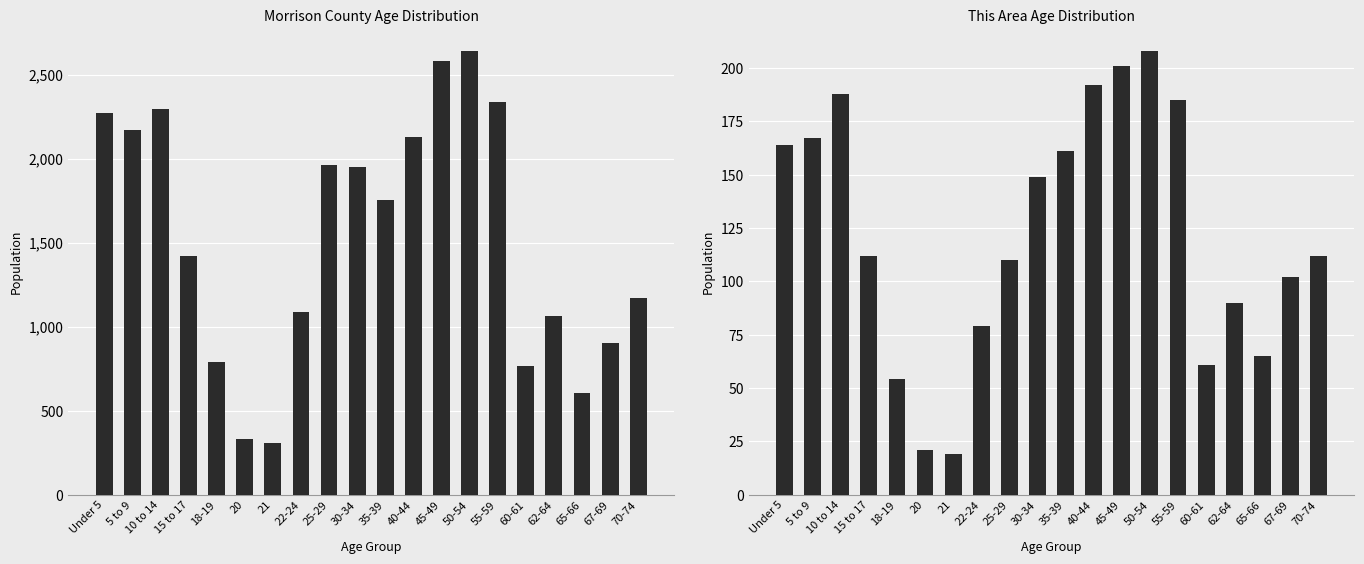

What is the sum of the This Area values at 18-19 and 40-44?

246